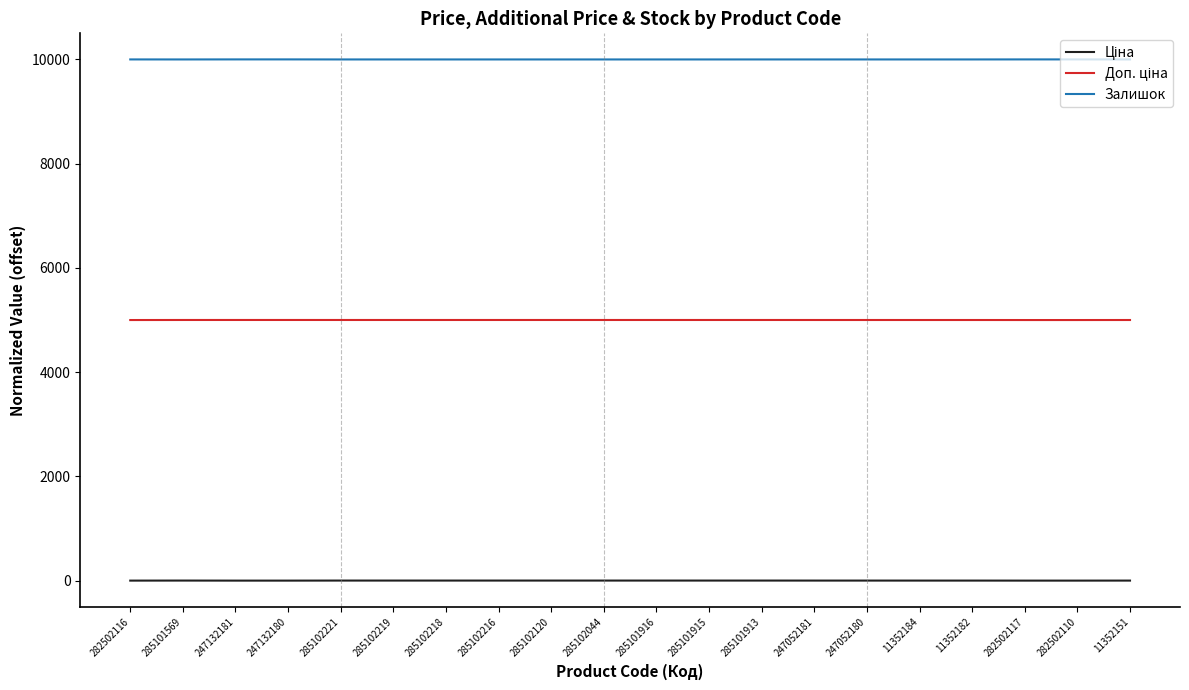

What is the maximum value shown in the chart?

10001.0